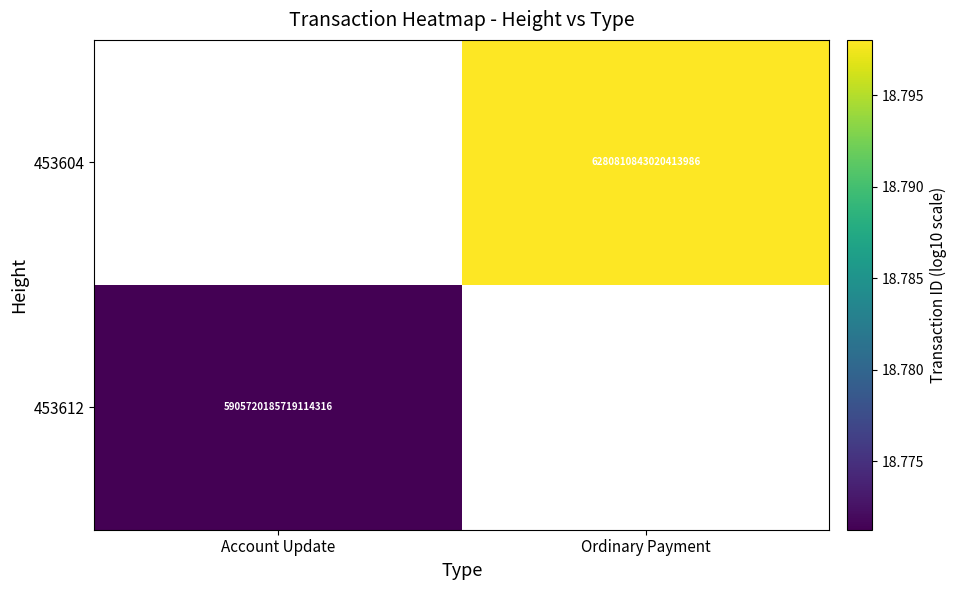

Rank the series by their average value, from highest to lowest.

453612, 453604